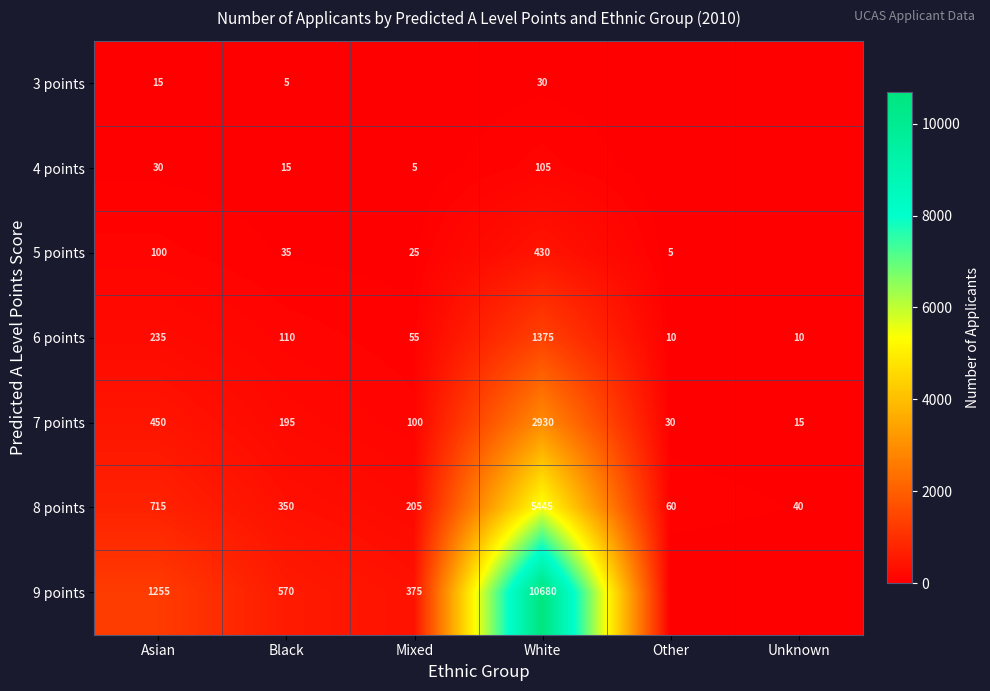

What is the difference between the highest and lowest values at Asian?

1240